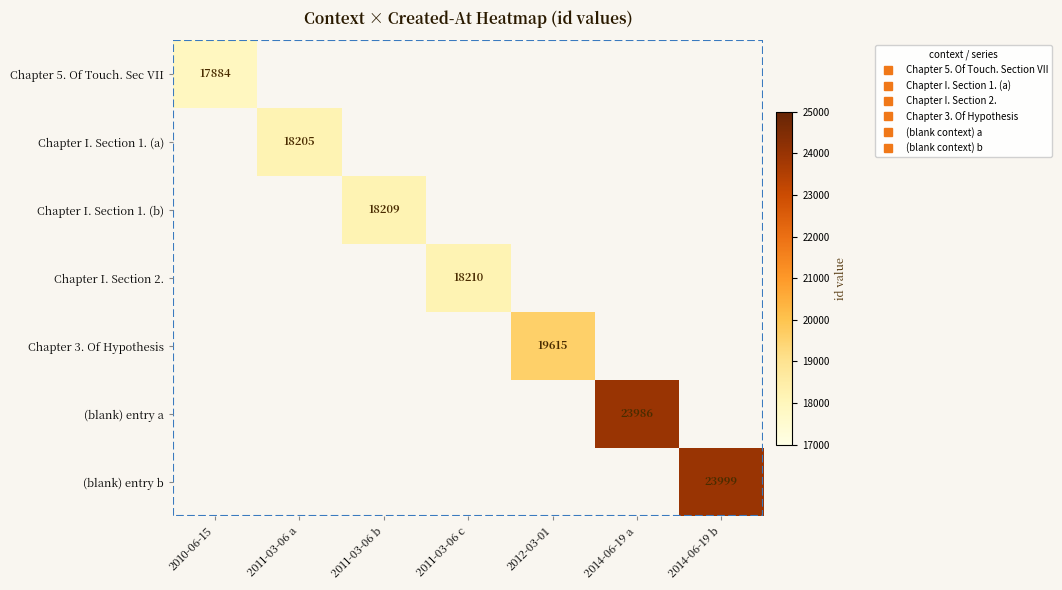

At how many categories does at least one series exceed 23626?

2